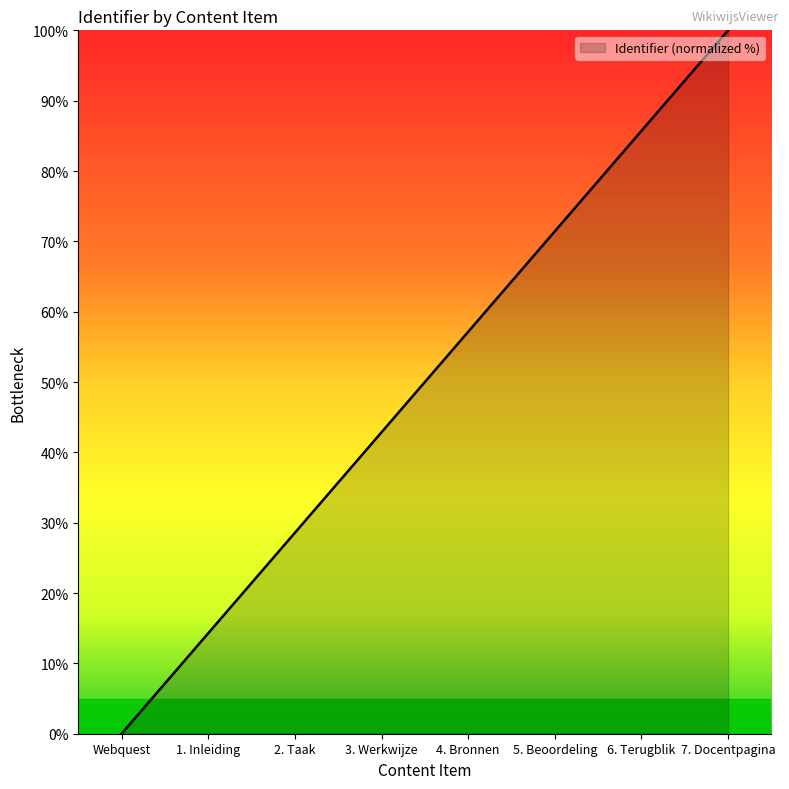

What is the difference between the values at Webquest and 4. Bronnen?

57.1